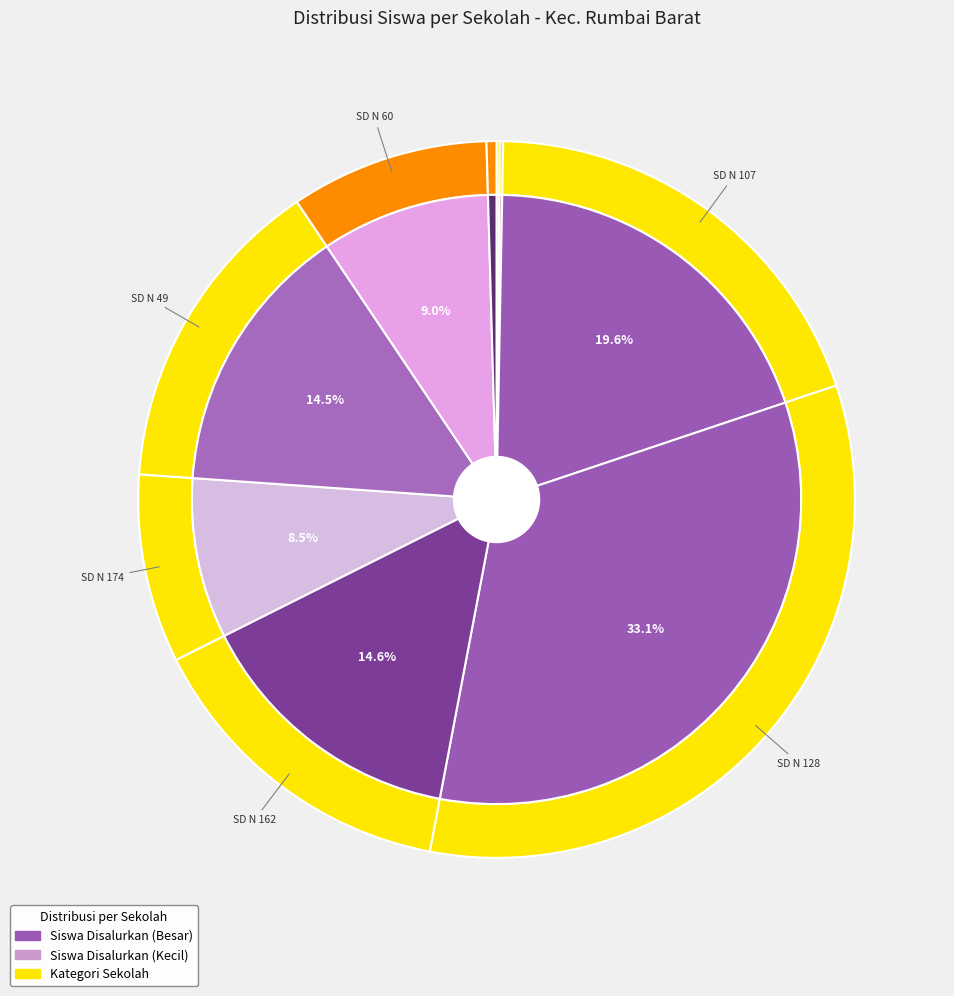

The SD IT LUHURING BUDI slice represents 1% of the pie. True or false?

False